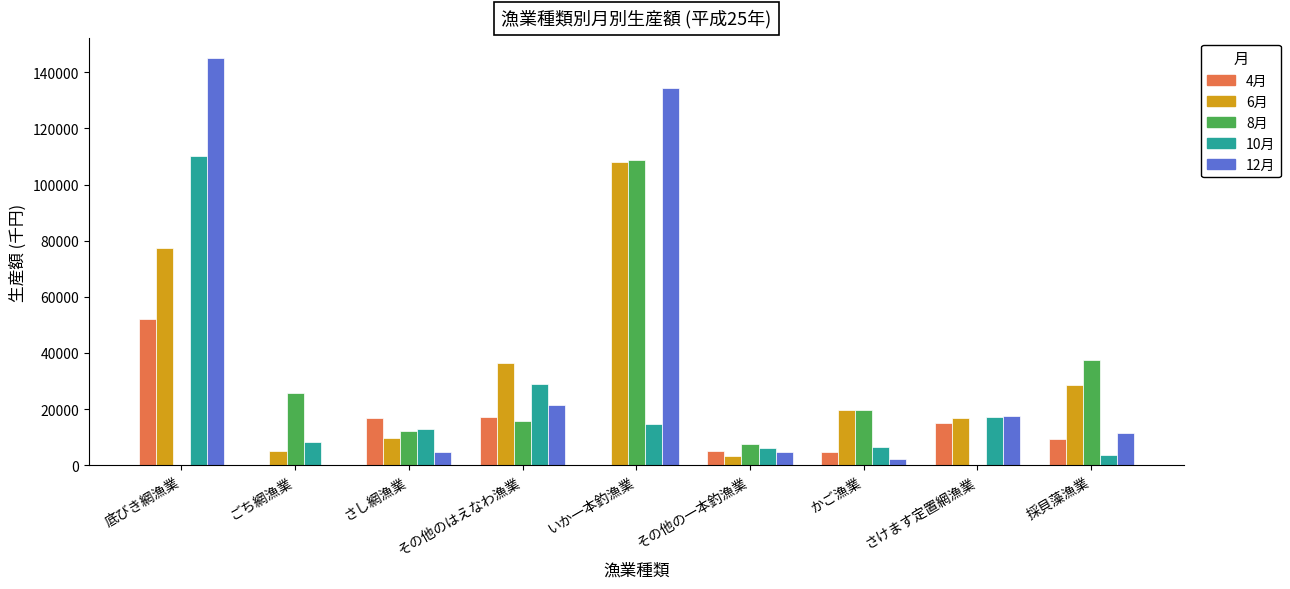

At which label does 10月 first exceed 12875?

底びき網漁業